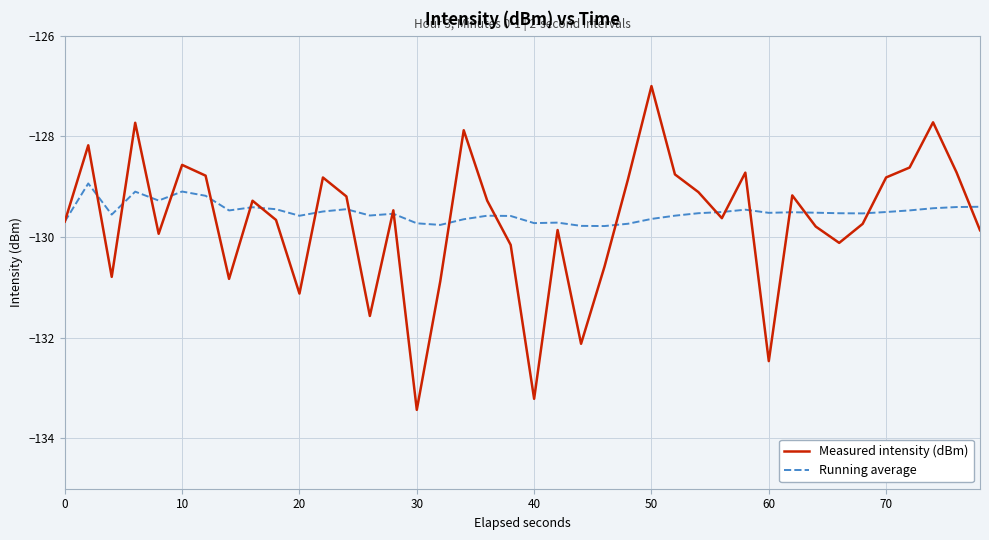

Which series has the largest range (max minus min)?

Measured intensity (dBm)